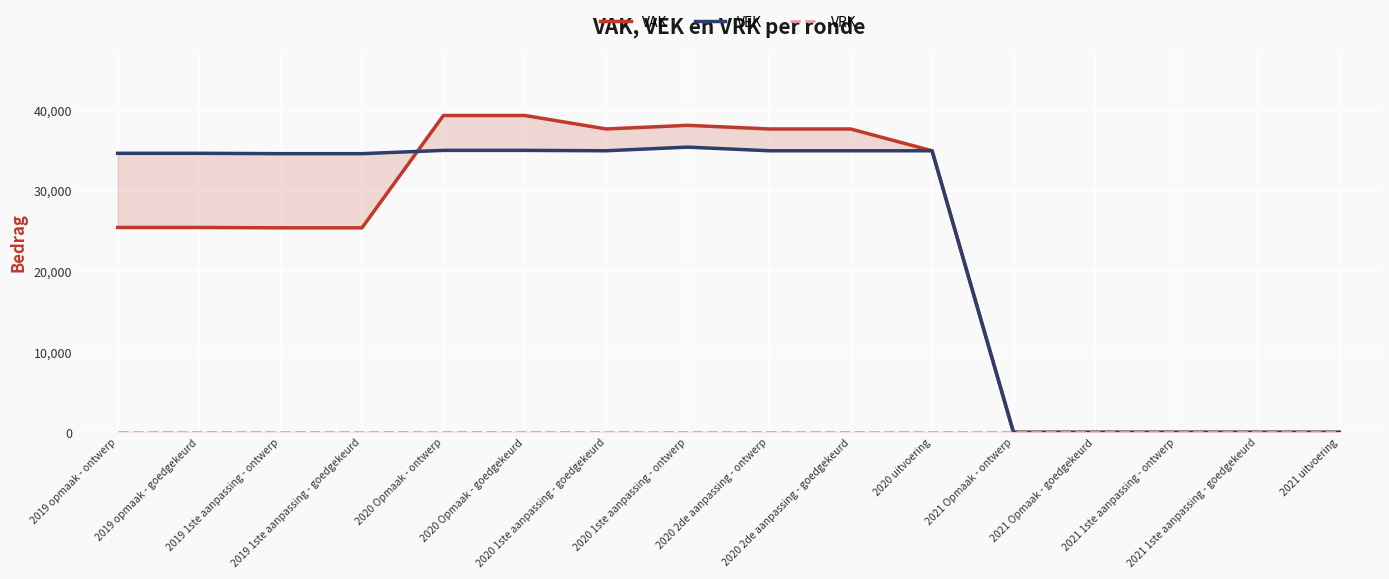

True or false: VEK has a value of 34953 at 2020 uitvoering.

True